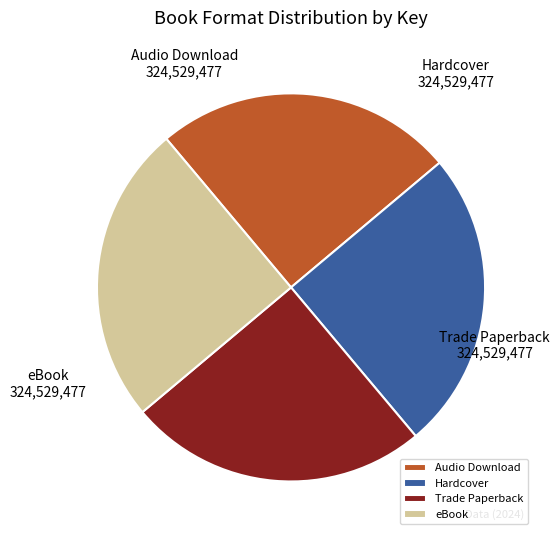

Is it true that eBook is 25% of the pie?

True